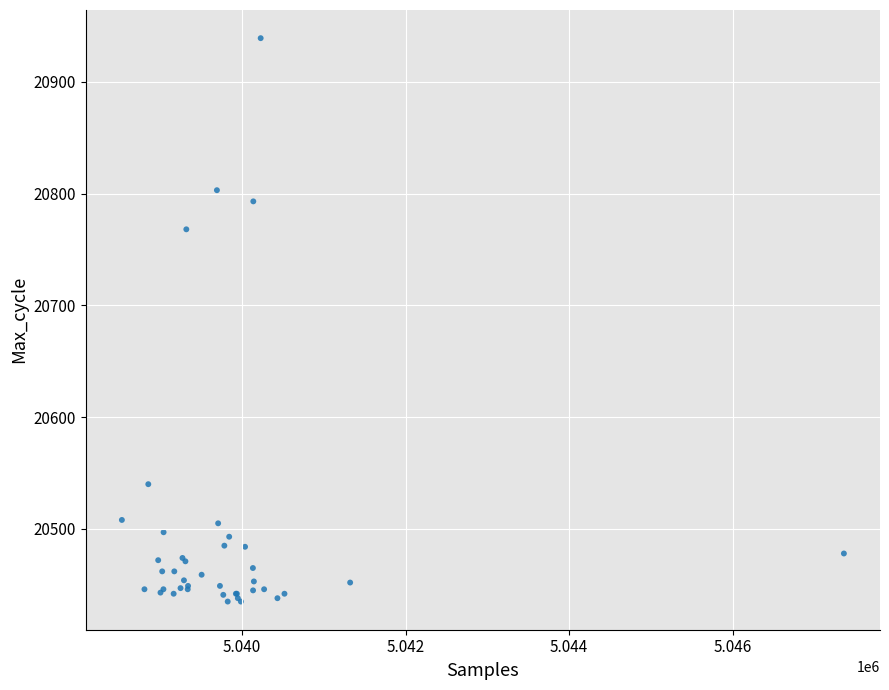

What Y value in the scatter plot is closest to 20687?

20768